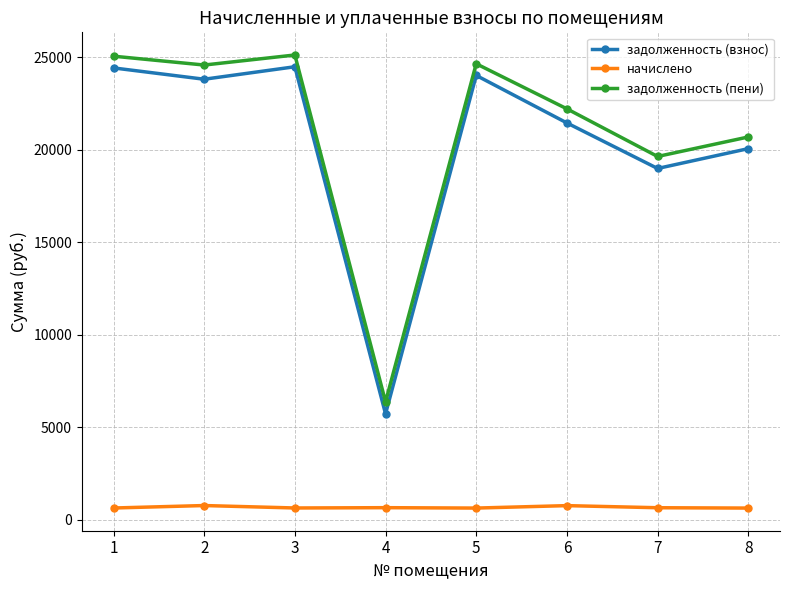

In задолженность (взнос), how many points are lower than both neighbors (excluding endpoints)?

3